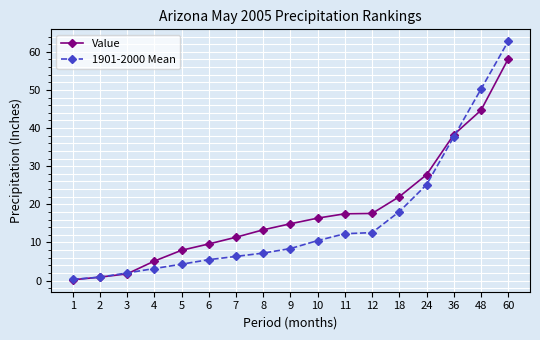

Which series ends up on top after the final intersection of 1901-2000 Mean and Value?

1901-2000 Mean